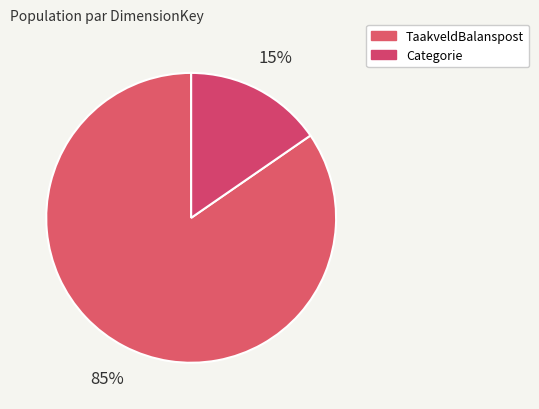

How many slices are in this pie chart?

2